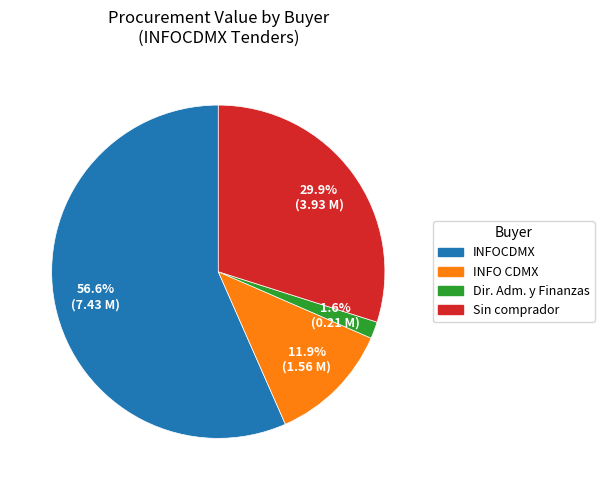

Is there a majority slice in this chart?

Yes